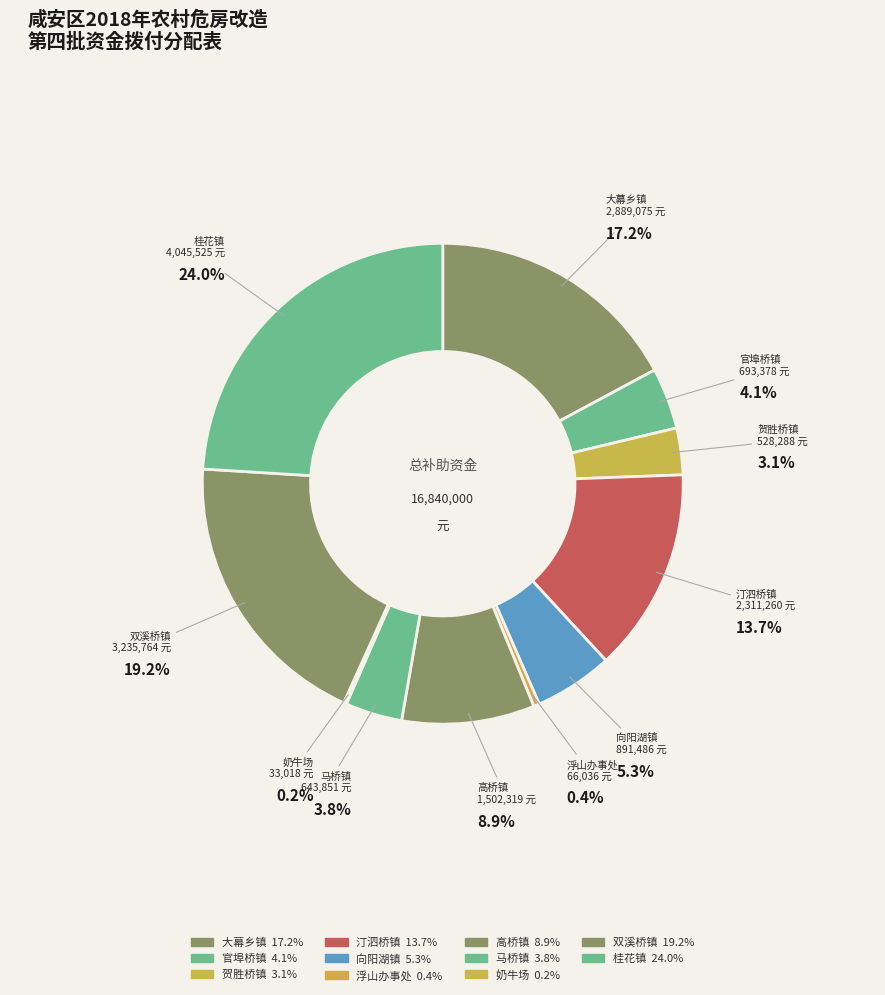

Rank the categories by value from lowest to highest.

奶牛场, 浮山办事处, 贺胜桥镇, 马桥镇, 官埠桥镇, 向阳湖镇, 高桥镇, 汀泗桥镇, 大幕乡镇, 双溪桥镇, 桂花镇